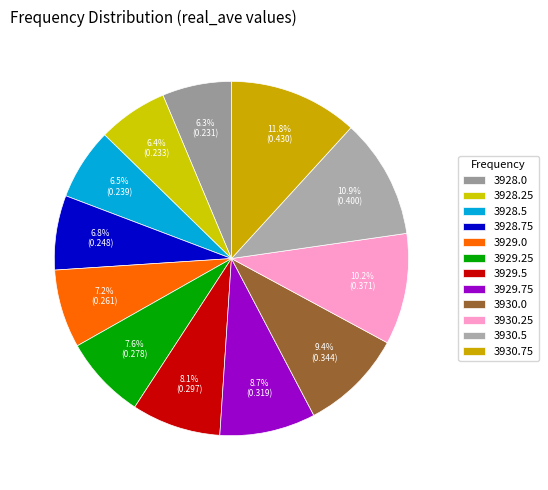

How many slices are in this pie chart?

12